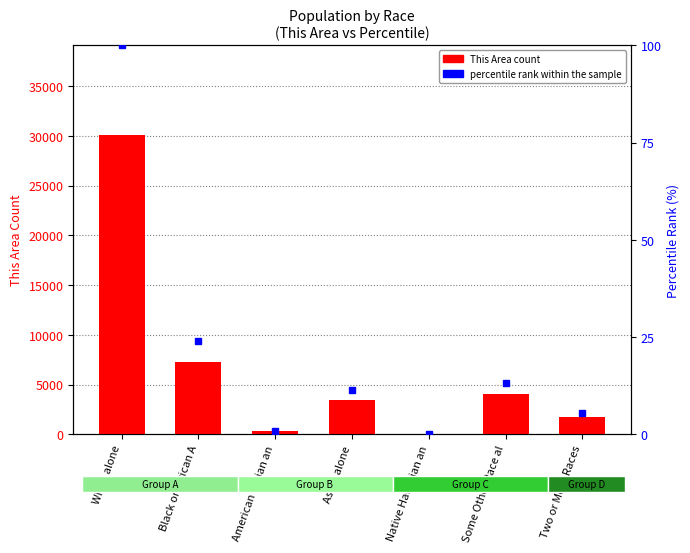

What is the sum of all This Area count values?

46936.0